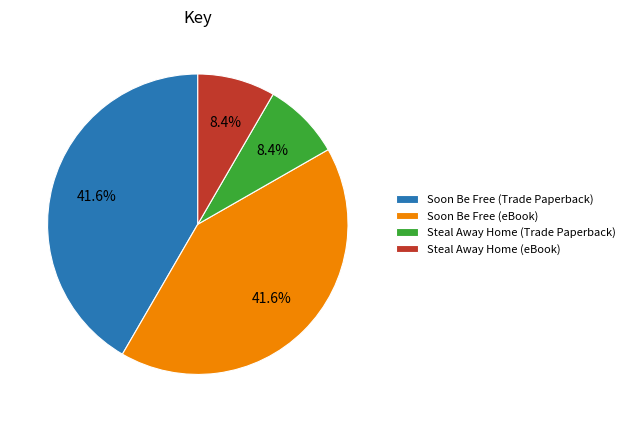

To the nearest percent, what is the average slice percentage?

25%